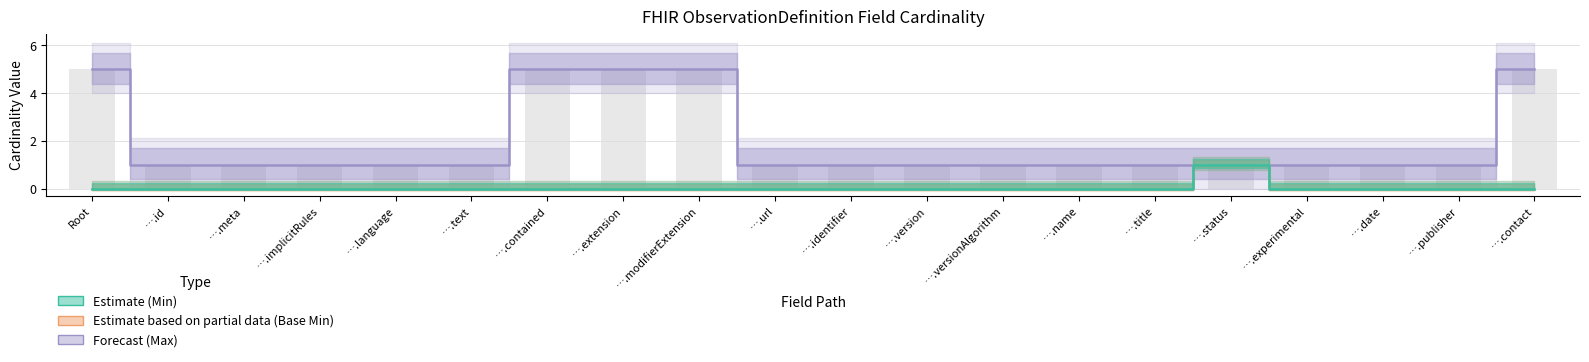

Rank the series by their maximum value, from highest to lowest.

Forecast (Max), Estimate based on partial data (Base Min), Estimate (Min)